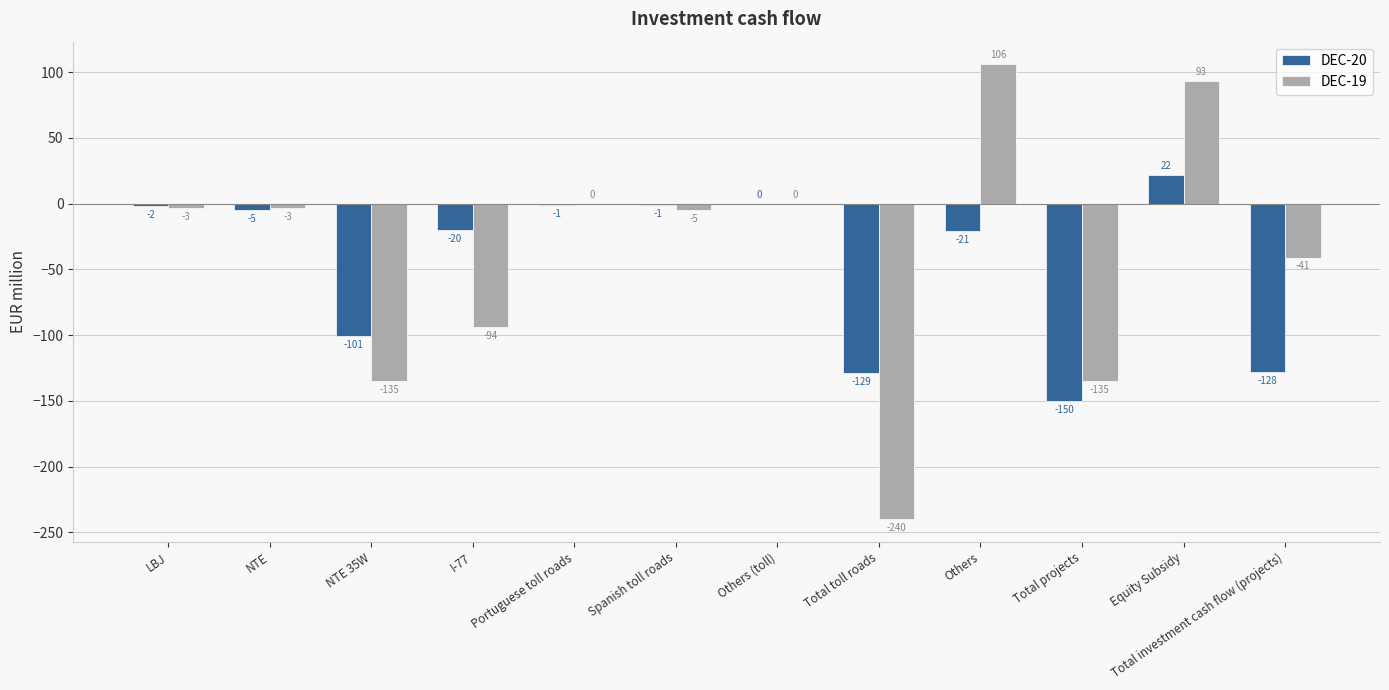

Which series has the largest total across all categories?

DEC-19